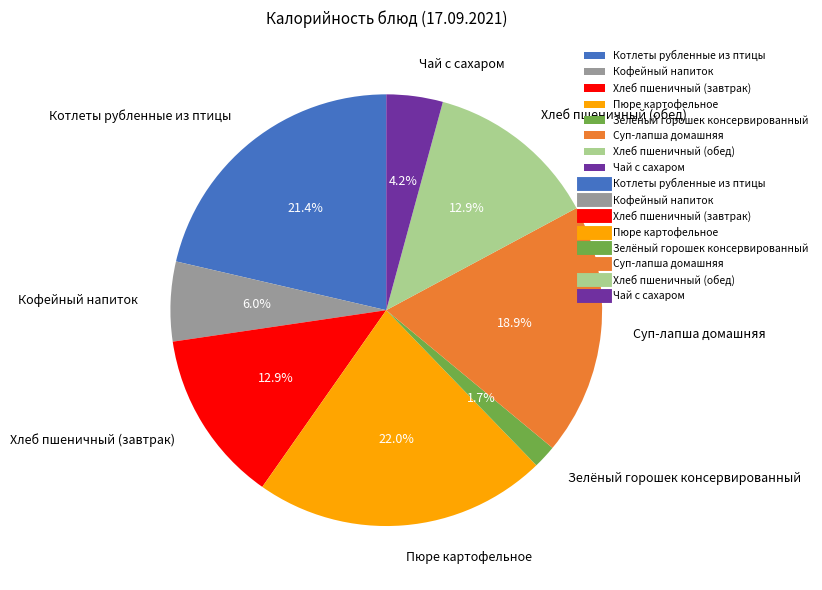

Does any single category account for the majority?

No